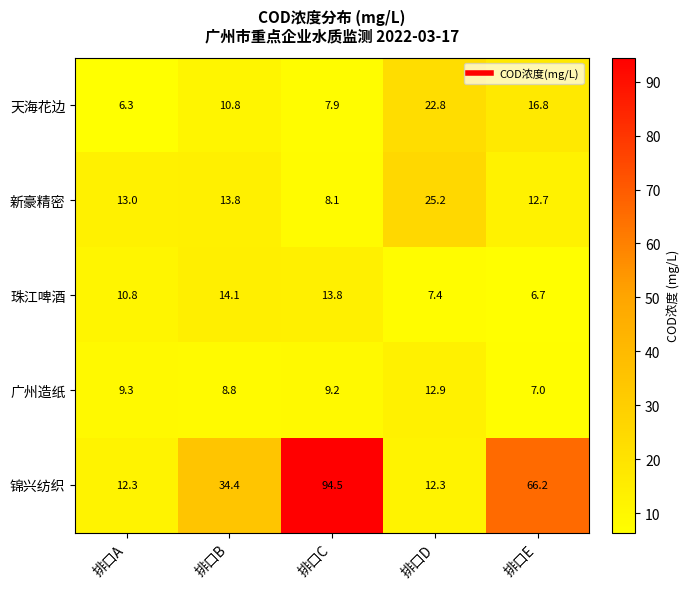

At which label does 广州造纸 first exceed 9?

排口A